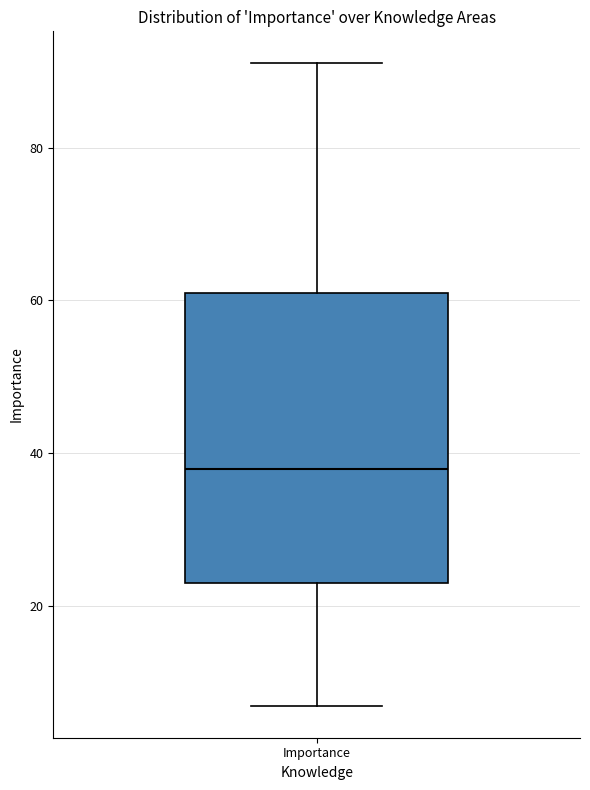

Transcribe this box plot: give where the median line is, the range the box spans, and where the two whiskers end, as read against the y-axis. The values are not printed on the chart, so give them approximately, as read against the axis.

median 38, box 24 to 62, whiskers 8 to 92